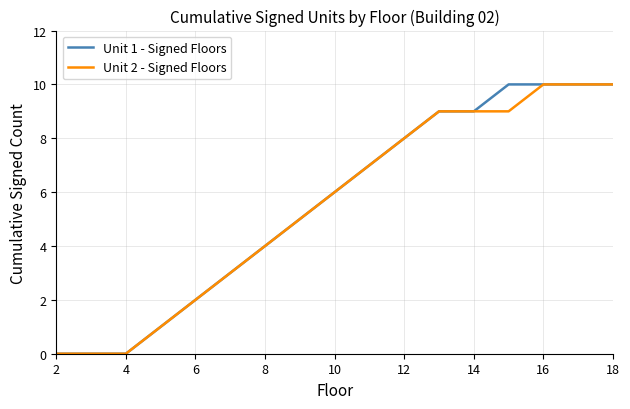

How many lines are shown in the chart?

2